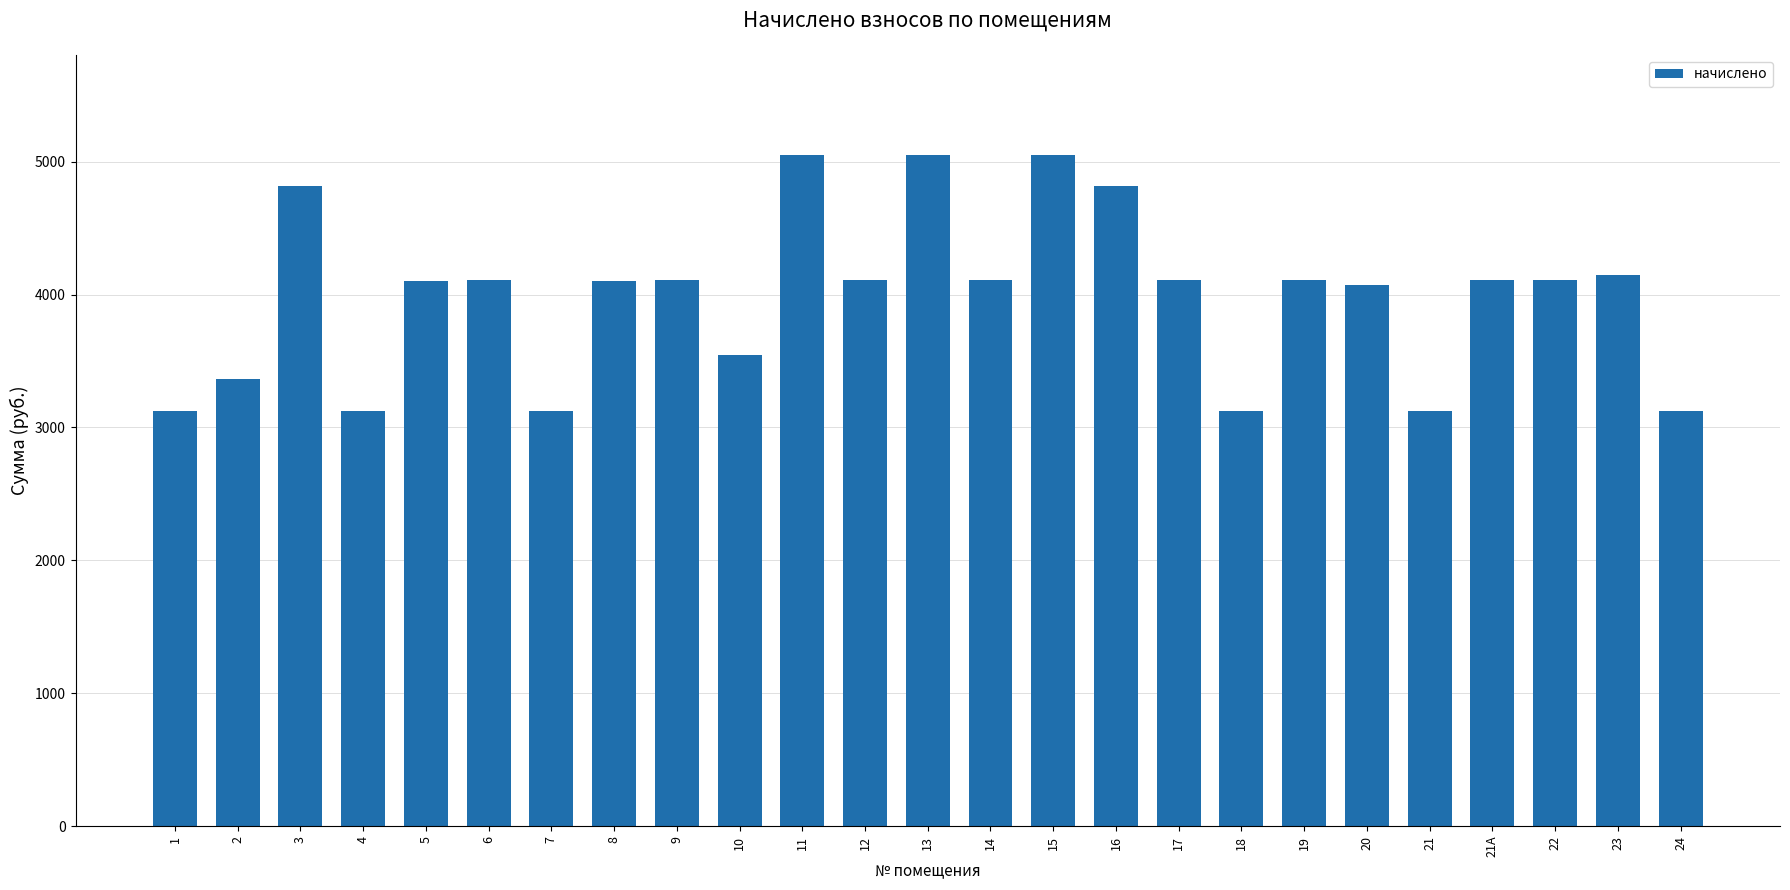

Where does the data first go above 4108?

3